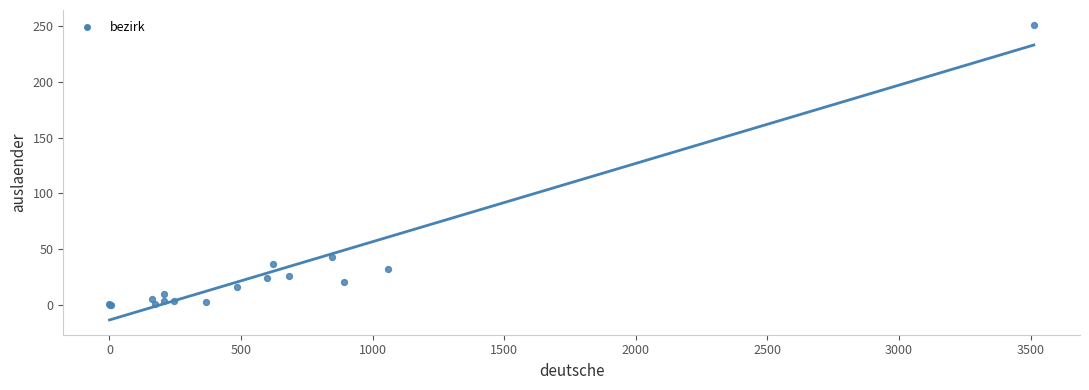

What Y value in the scatter plot is closest to 125?

43